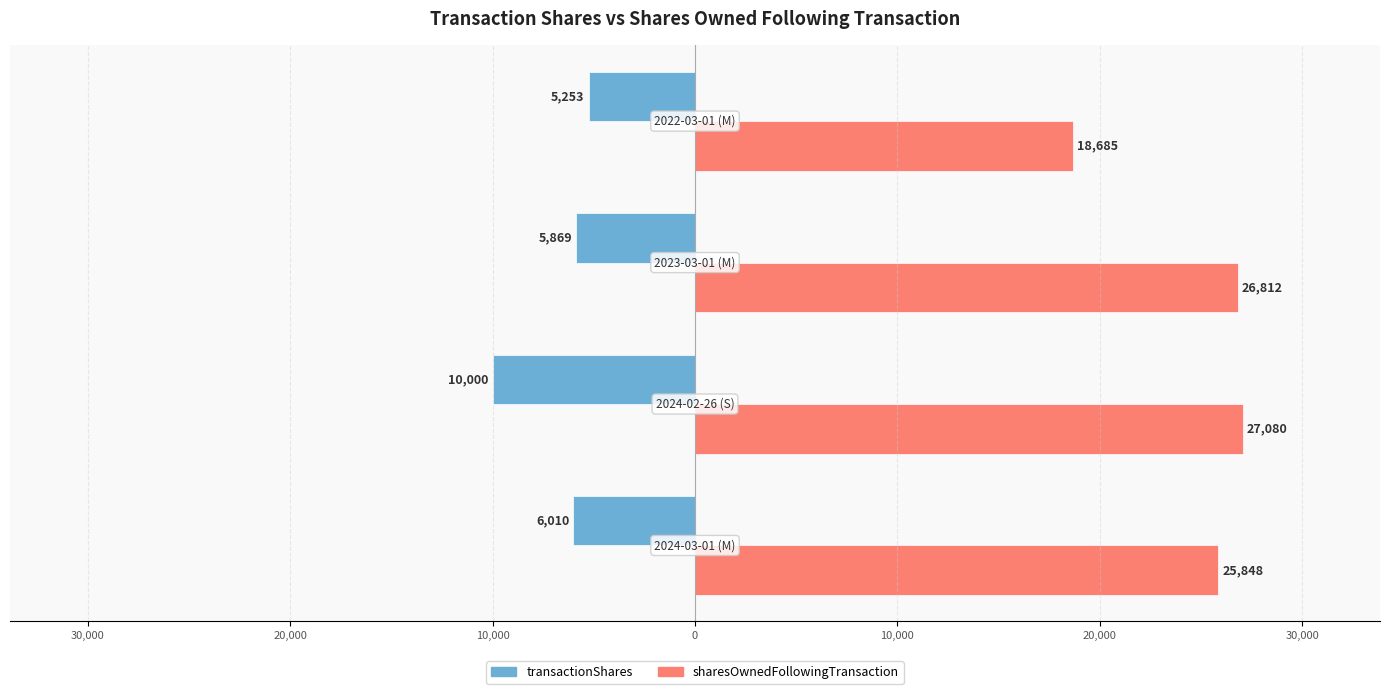

What are all the series names shown in the legend?

transactionShares, sharesOwnedFollowingTransaction